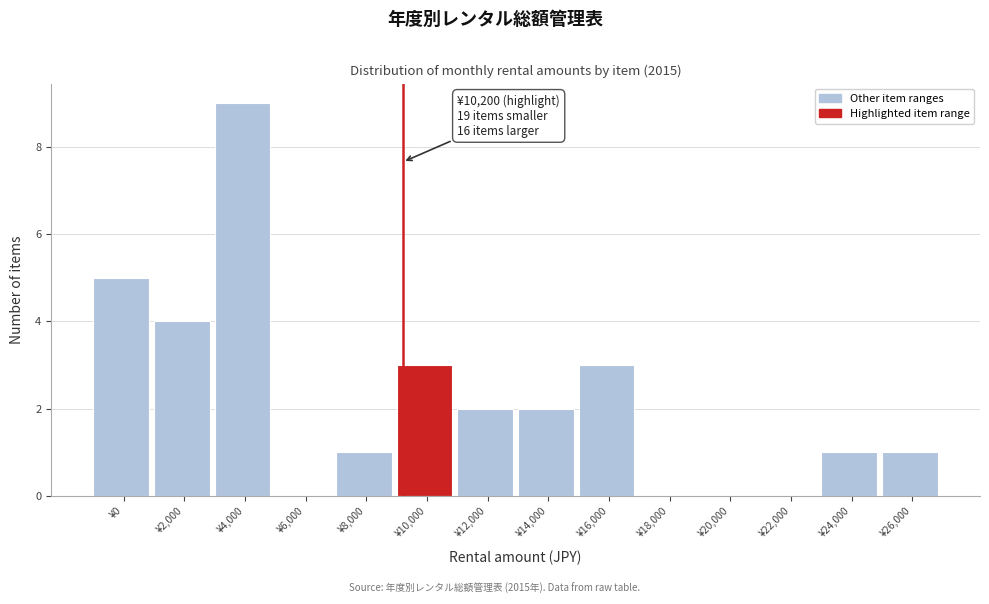

Reading left to right, list all the values displayed in this chart.

¥0=5	¥2,000=4	¥4,000=9	¥6,000=0	¥8,000=1	¥10,000=3	¥12,000=2	¥14,000=2	¥16,000=3	¥18,000=0	¥20,000=0	¥22,000=0	¥24,000=1	¥26,000=1